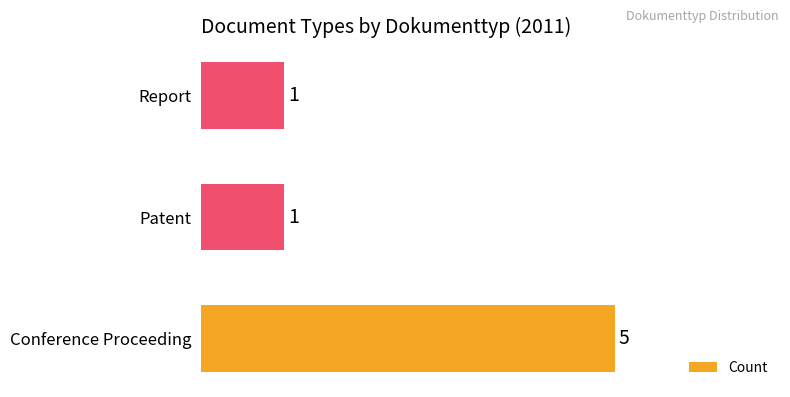

How many bars are there in total?

3